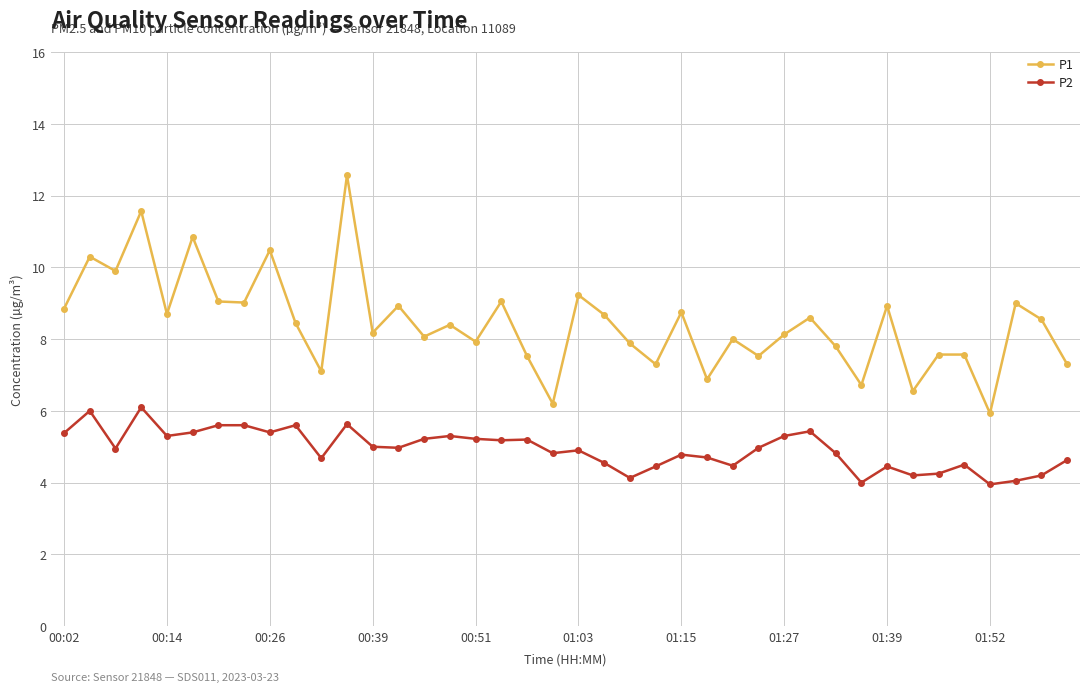

Which series has the largest total across all categories?

P1